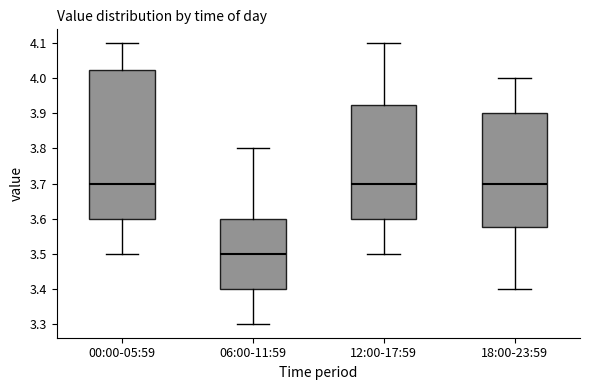

Which box is the tallest, from its lower edge to its upper edge?

00:00-05:59